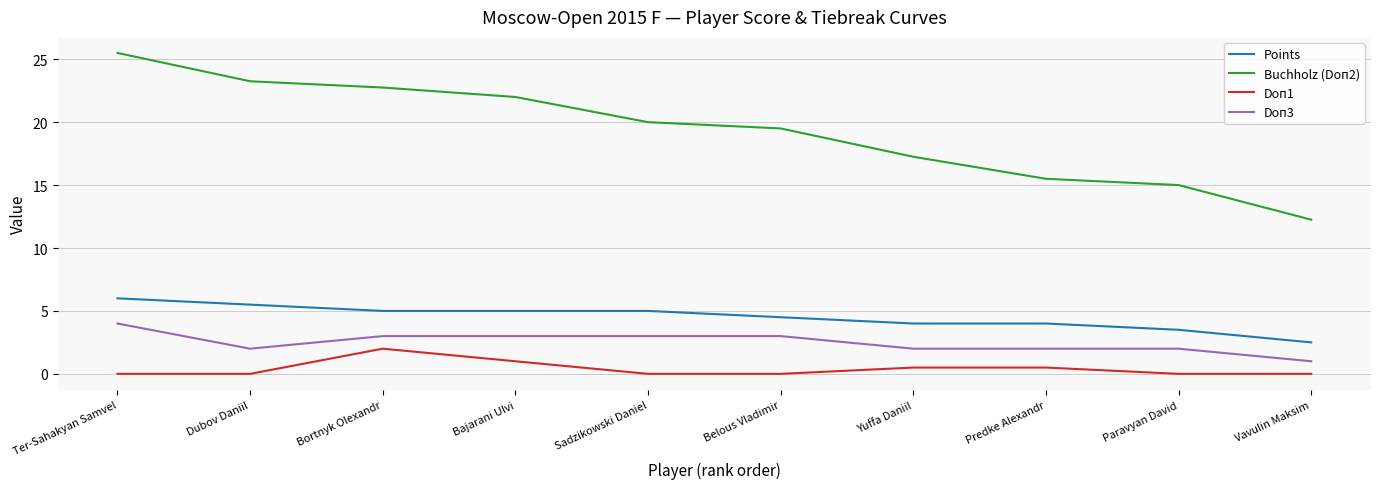

The Doп1 series shows -1.0 at Belous Vladimir. True or false?

False